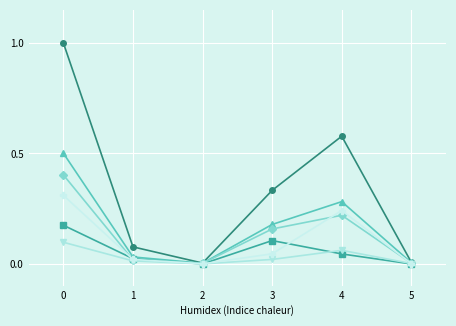

What is the greatest value displayed?

1.0